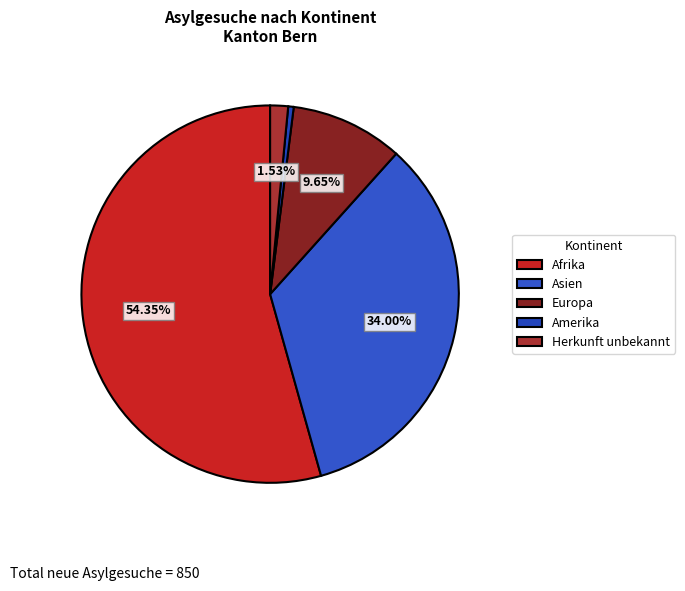

What is the smallest slice in the pie chart?

Amerika